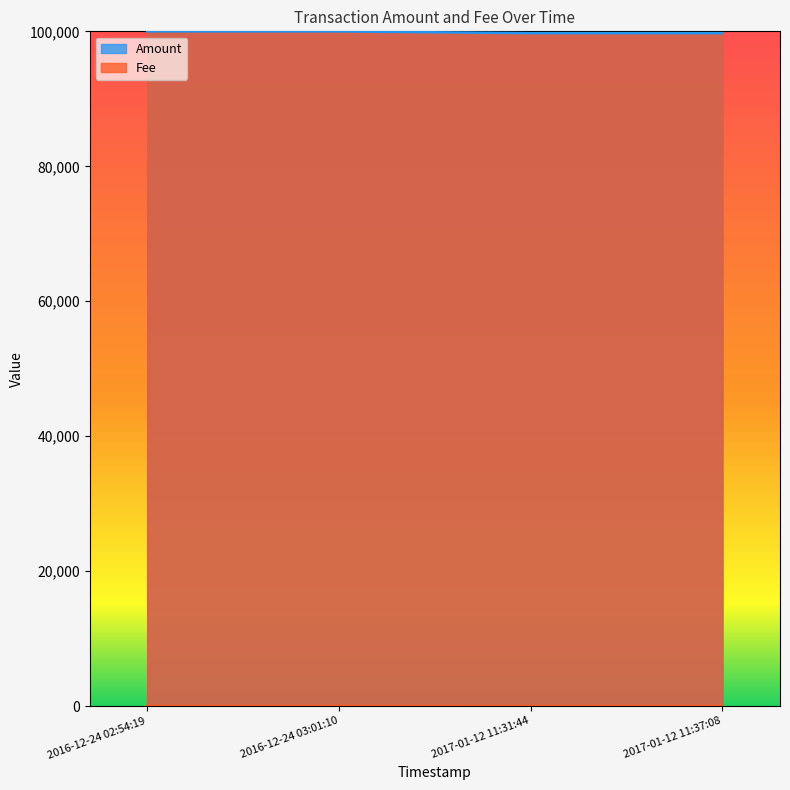

What is the difference between the maximum and minimum values in the Fee series?

9